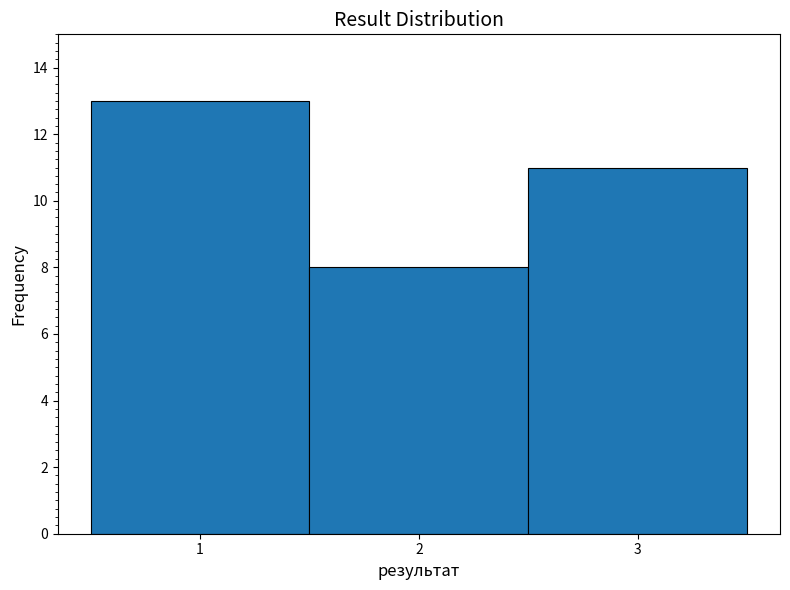

Reading left to right, transcribe this chart: for each bar, give the range it covers on the x-axis and its height. The values are not printed on the chart, so give them approximately, as read against the axis.

0.5 to 1.5: 13
1.5 to 2.5: 8
2.5 to 3.5: 11